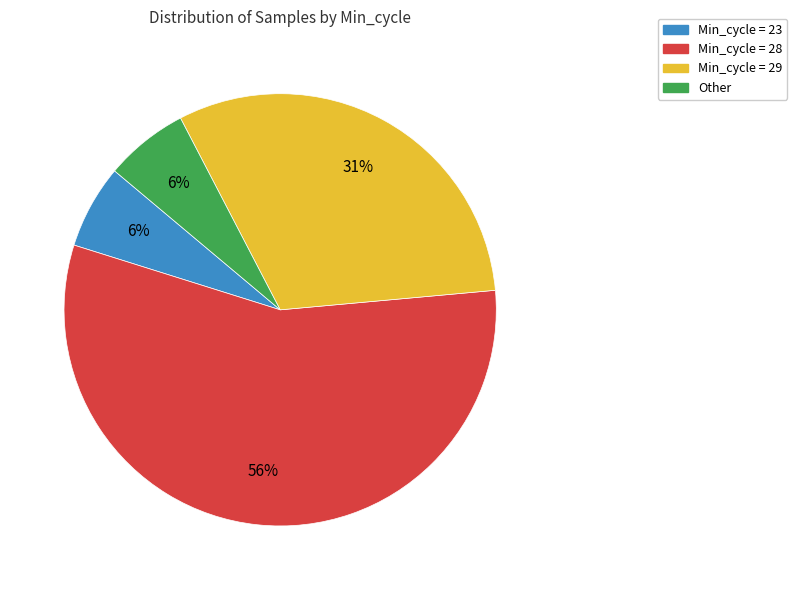

How many slices are in this pie chart?

4